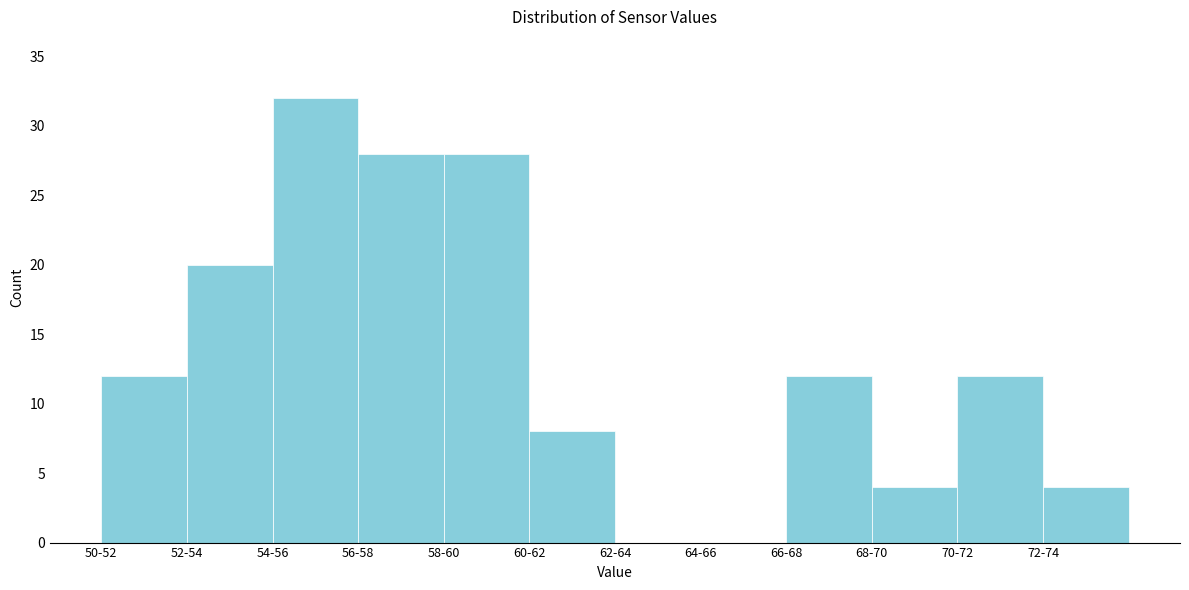

Reading left to right, extract all data points from this chart.

50-52=12	52-54=20	54-56=32	56-58=28	58-60=28	60-62=8	62-64=0	64-66=0	66-68=12	68-70=4	70-72=12	72-74=4